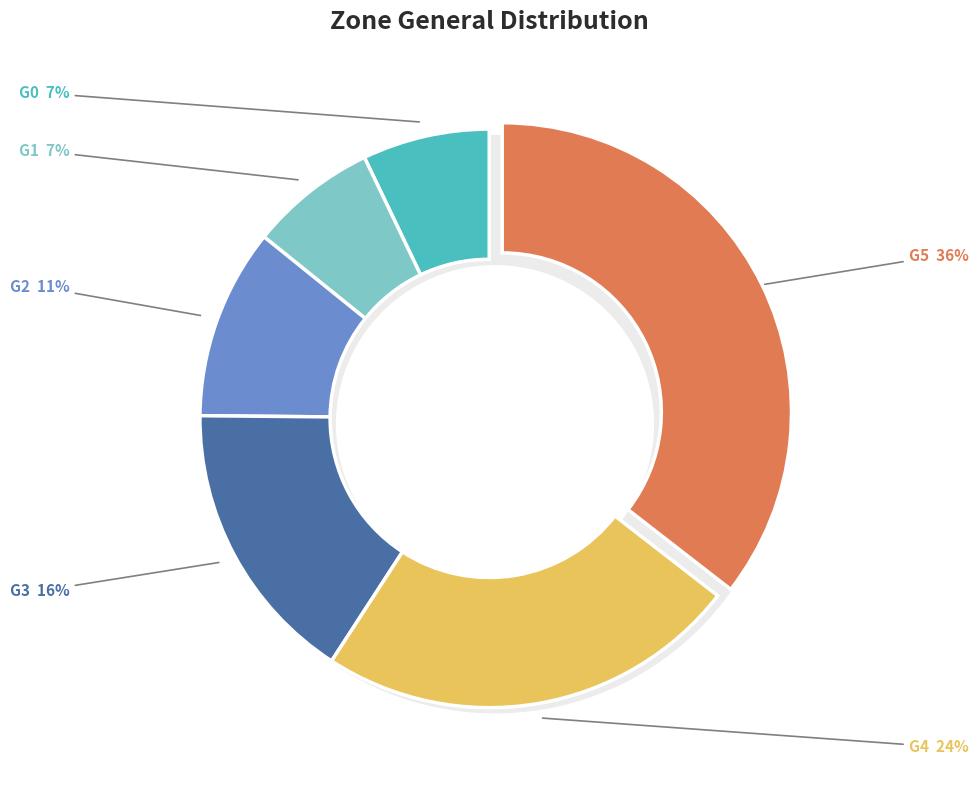

To the nearest percent, what is the difference between the G4 and G2 slice percentages?

13%